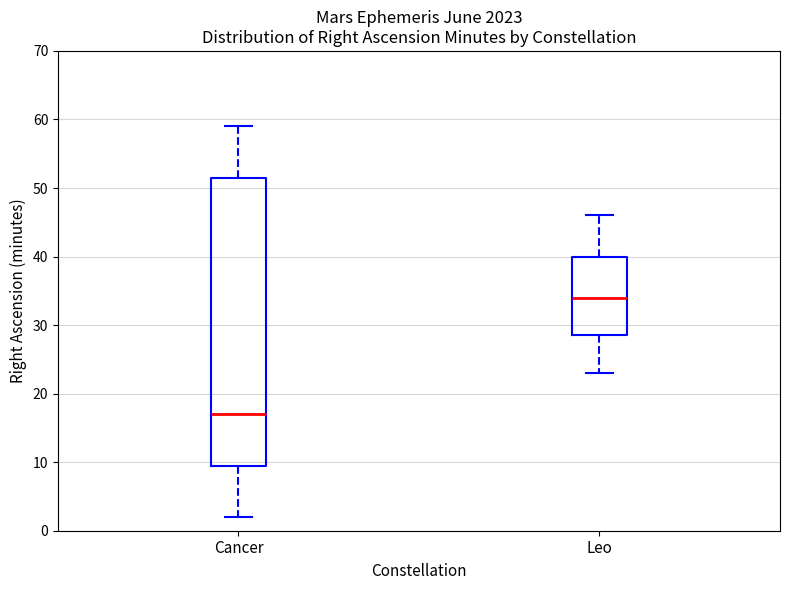

Which box has the lowest median line?

Cancer